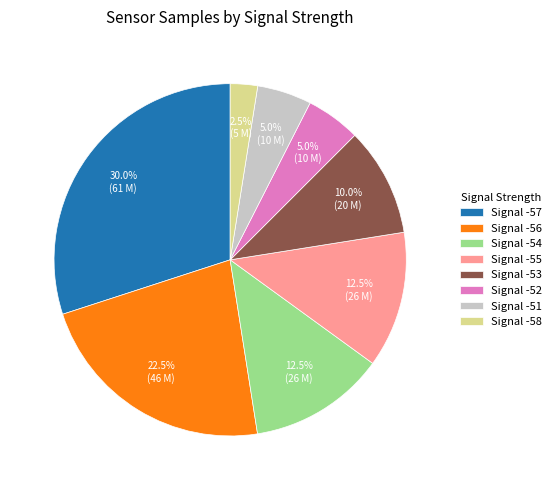

How many slices are in this pie chart?

8